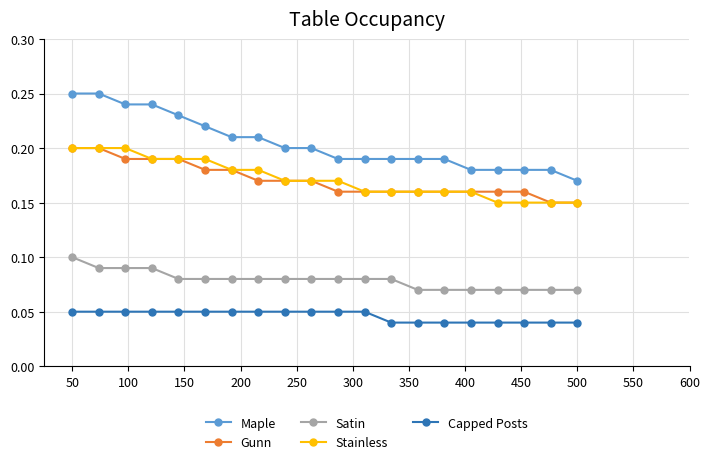

How many lines are shown in the chart?

5